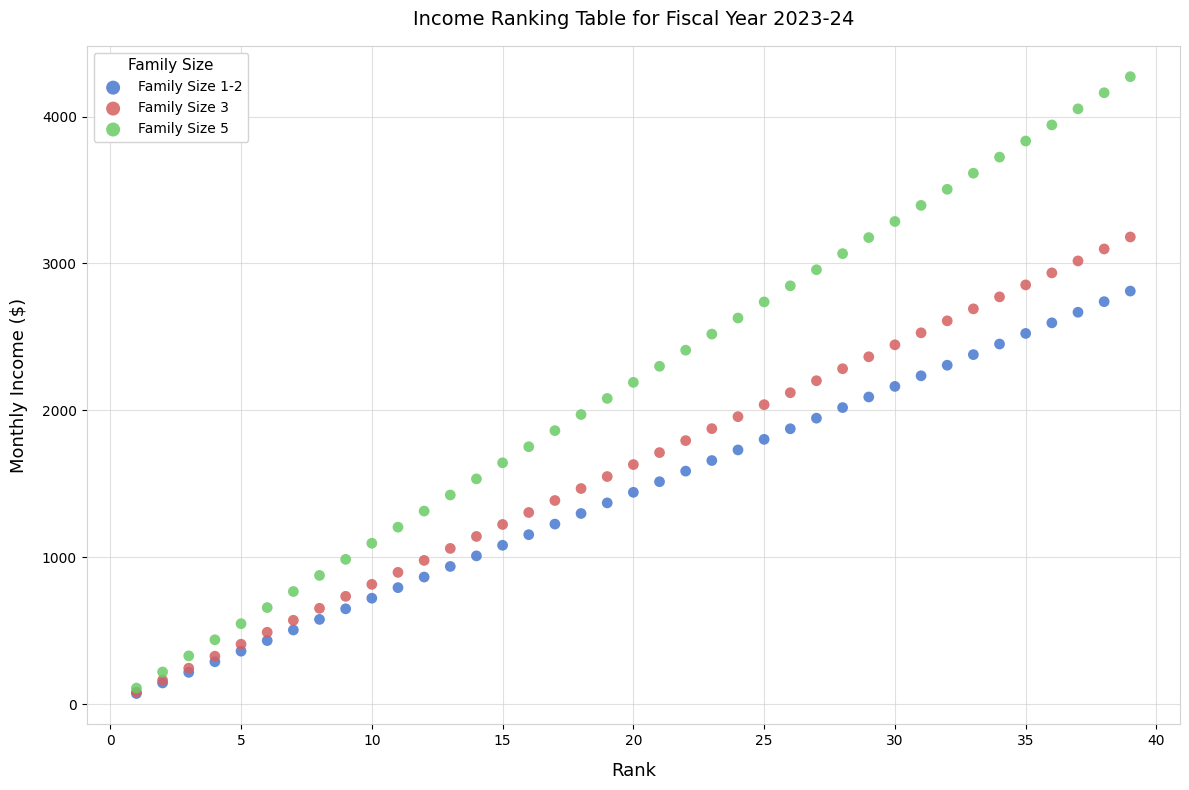

Which series has the largest Y range (max minus min)?

Family Size 5